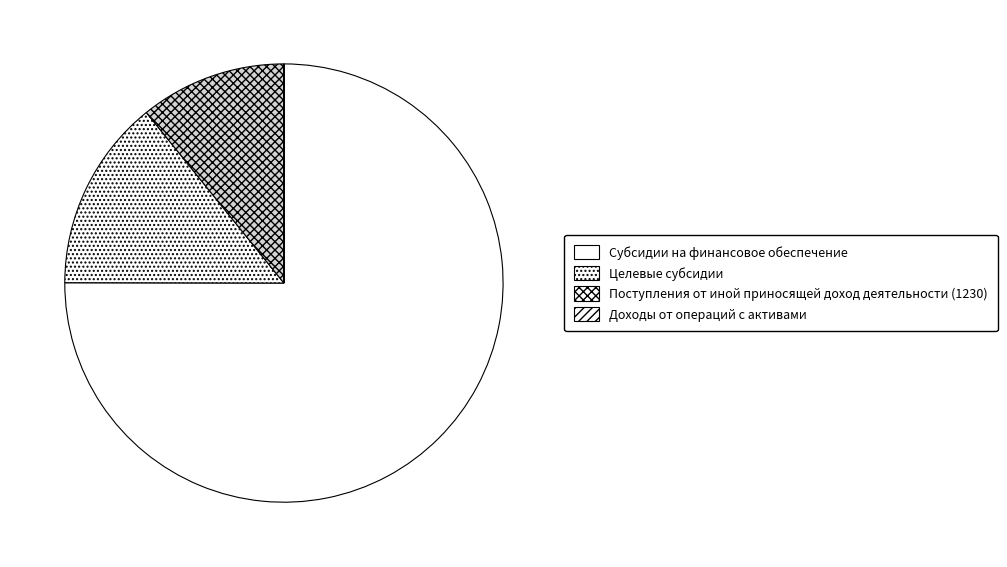

What percentage is the Целевые субсидии slice, to the nearest percent?

14%